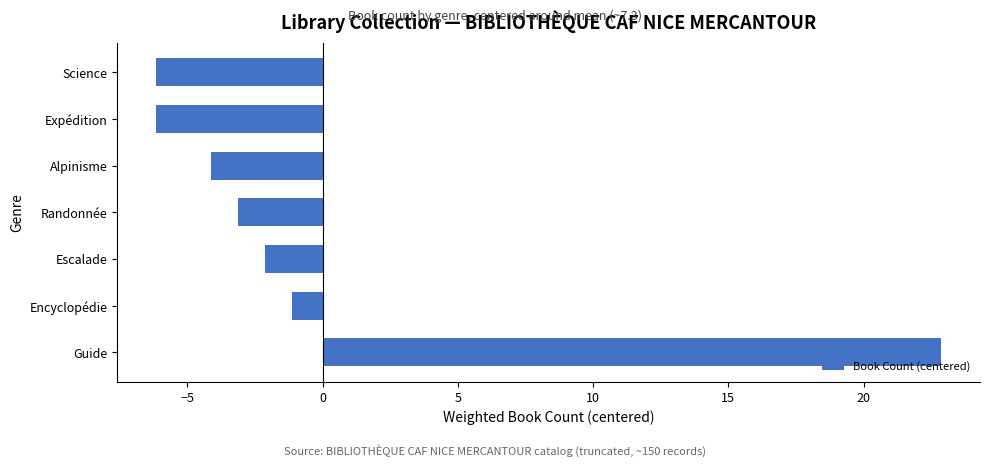

What is the approximate value at Randonnée?

-3.1